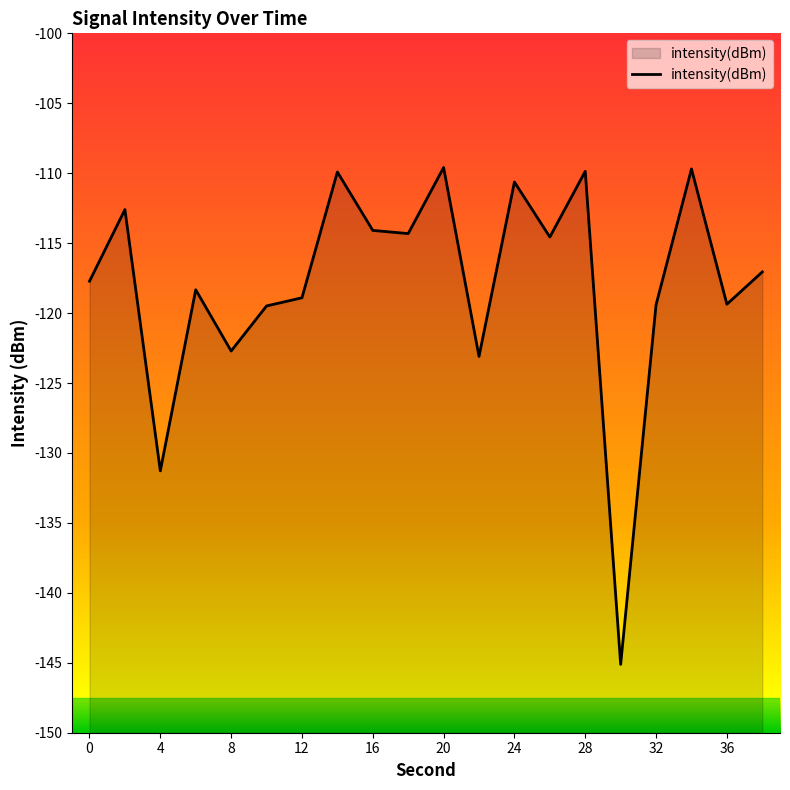

Between 18 and 8, which is larger?

18